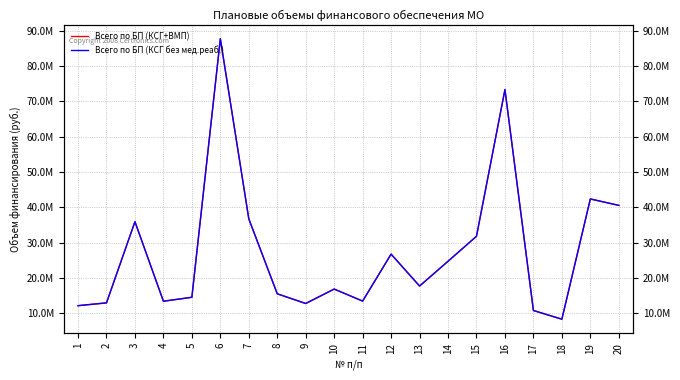

How many interior local valleys does the Всего по БП (КСГ без мед.реаб.) series have?

5